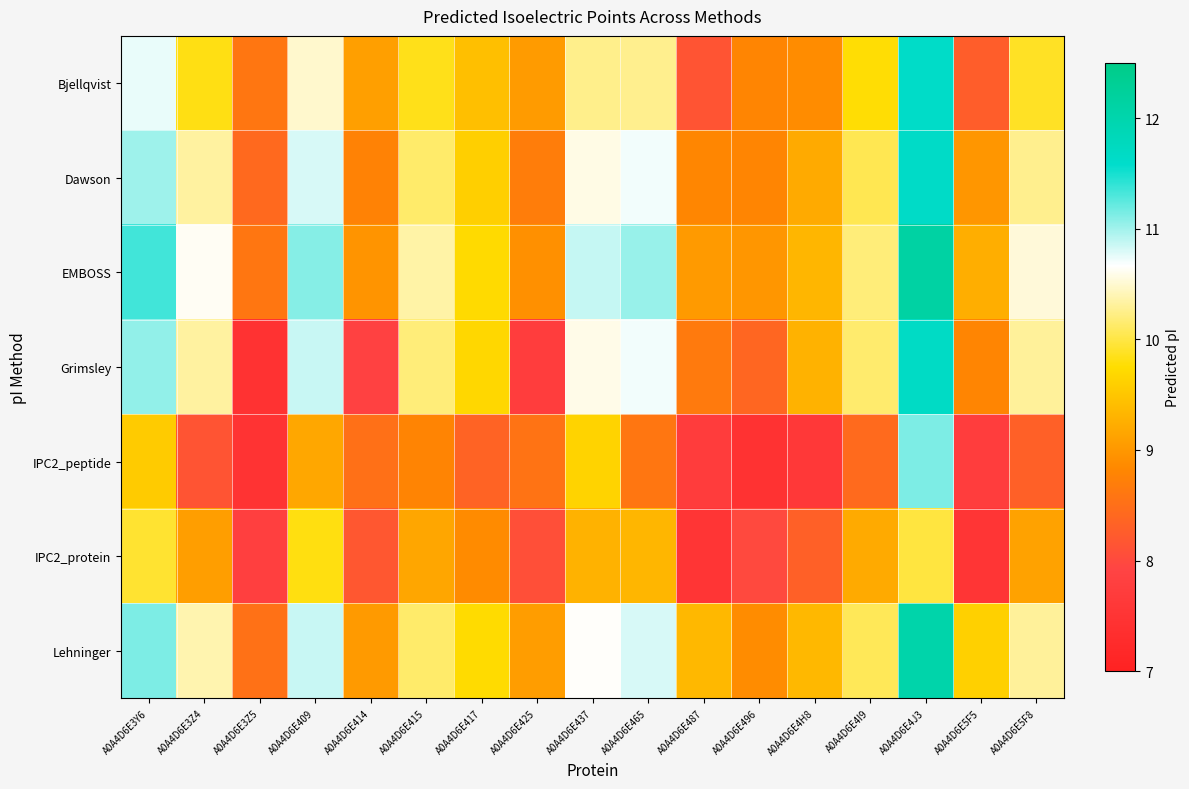

At which category is the sum across all series the highest?

A0A4D6E4J3